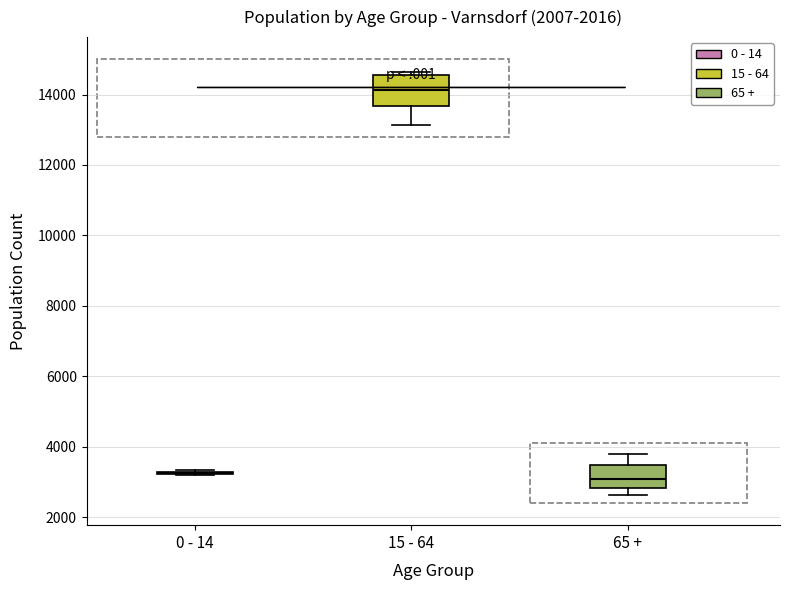

Reading left to right, transcribe this box plot: for each box, give where its median line is, the range the box spans, and where its two whiskers end, as read against the y-axis. The values are not printed on the chart, so give them approximately, as read against the axis.

0 - 14: box collapsed to a line at 3200, whiskers 3200 to 3400
15 - 64: median 14200, box 13600 to 14600, whiskers 13200 to 14600 (just above the box's upper edge)
65 +: median 3000, box 2800 to 3400, whiskers 2600 to 3800